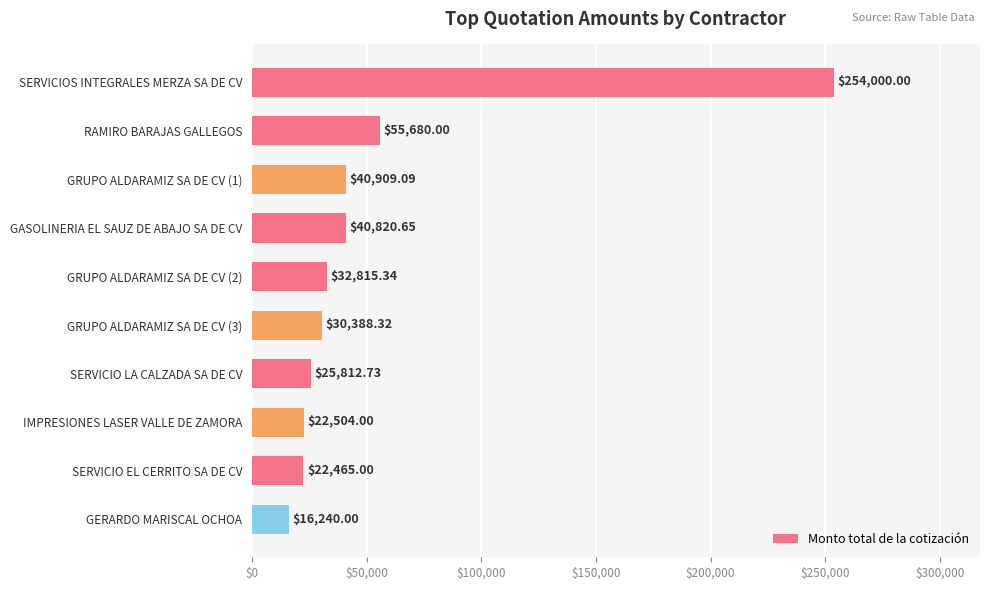

What is the change in value from GASOLINERIA EL SAUZ DE ABAJO SA DE CV to GRUPO ALDARAMIZ SA DE CV (3)?

-10432.3